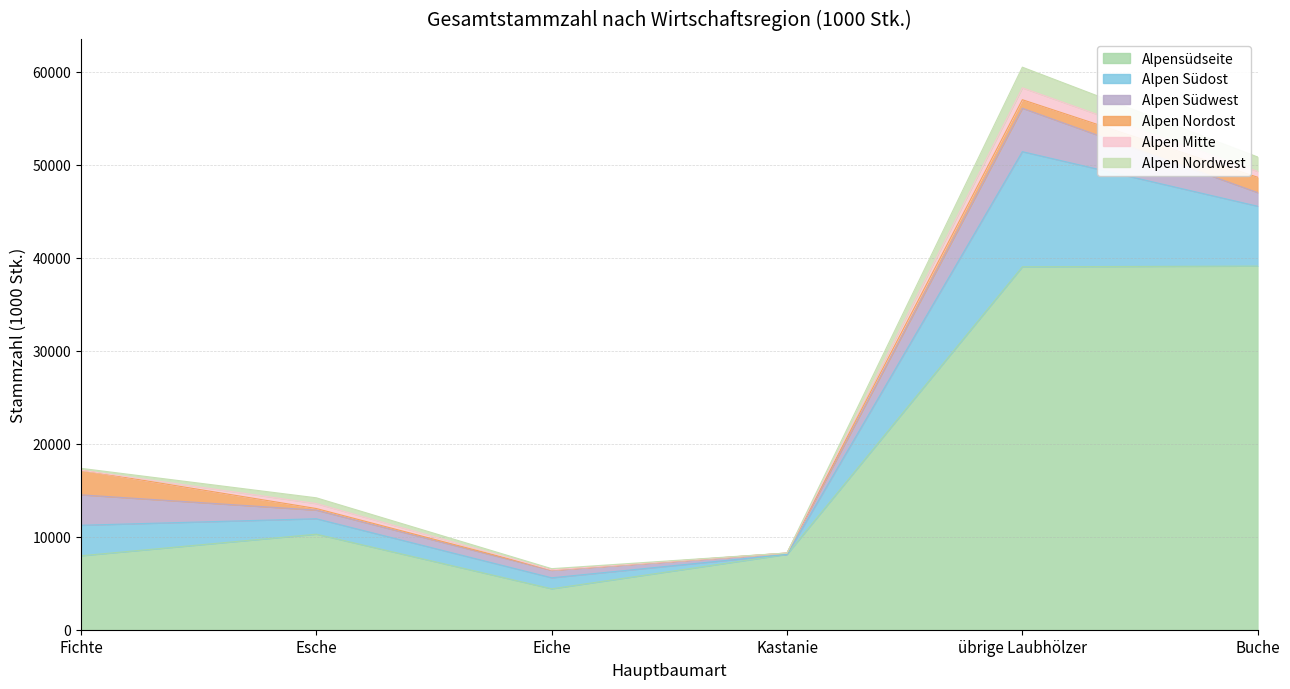

How many lines are shown in the chart?

6